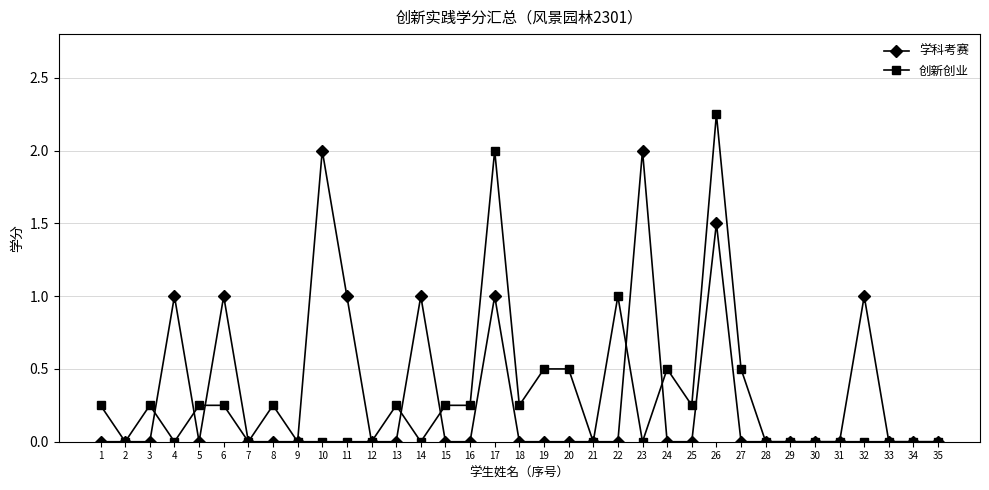

The value of 学科考赛 at 14 is 1.0. True or false?

True